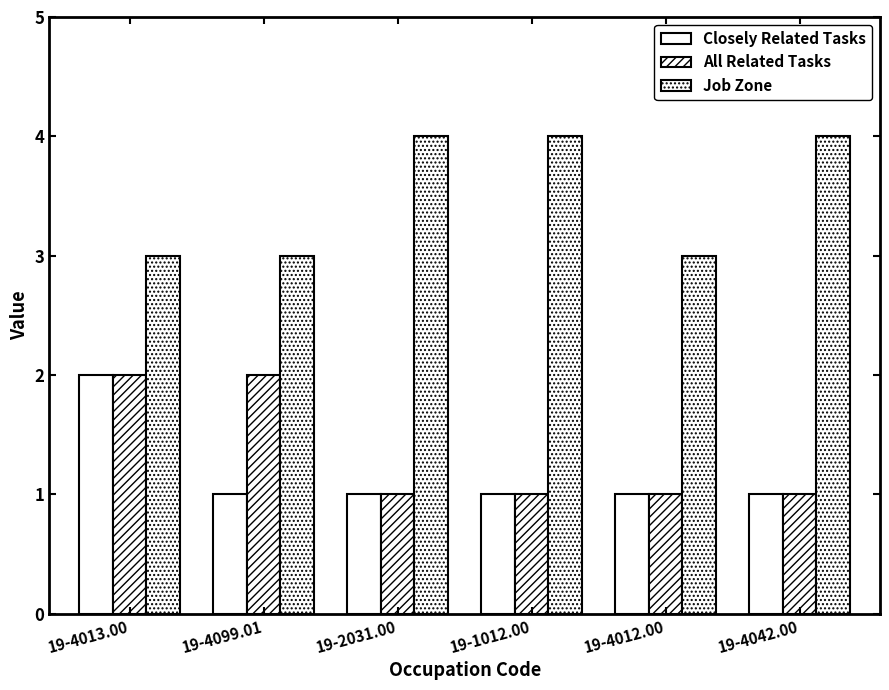

Reading right to left, extract all data points from this chart.

Closely Related Tasks: 1	1	1	1	1	2
All Related Tasks: 1	1	1	1	2	2
Job Zone: 4	3	4	4	3	3